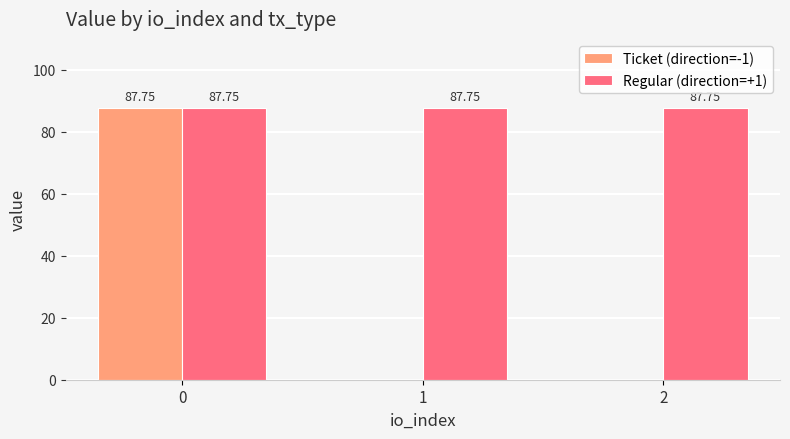

Is it true that Ticket (direction=-1) equals 156.6 at 0?

False